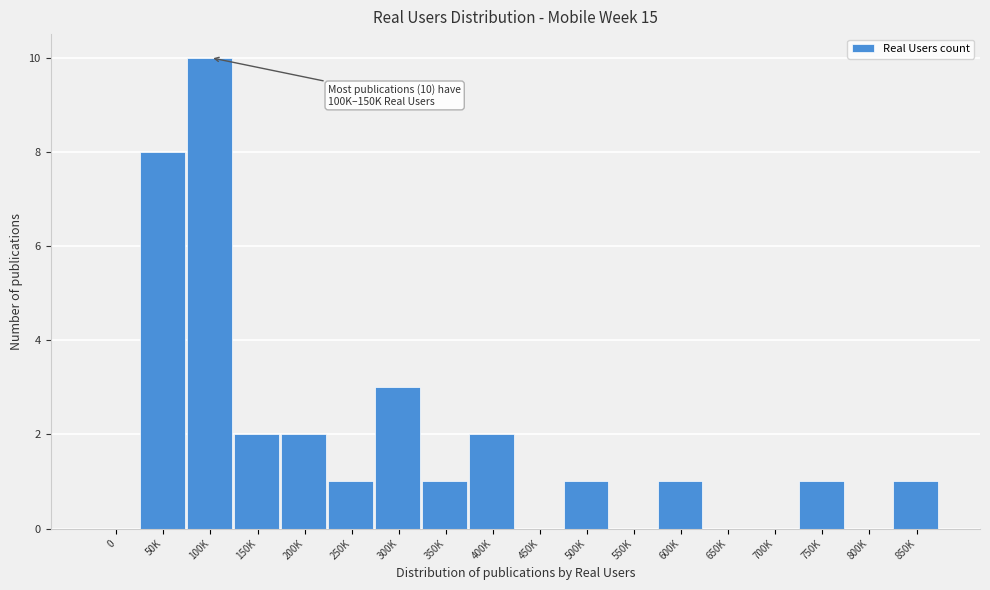

Reading right to left, what are all the values shown in this chart?

850K=1	800K=0	750K=1	700K=0	650K=0	600K=1	550K=0	500K=1	450K=0	400K=2	350K=1	300K=3	250K=1	200K=2	150K=2	100K=10	50K=8	0=0